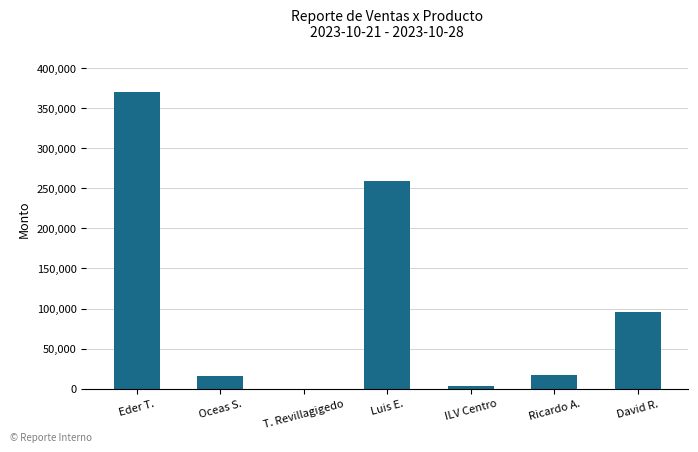

What is the change in value from T. Revillagigedo to David R.?

+95676.0